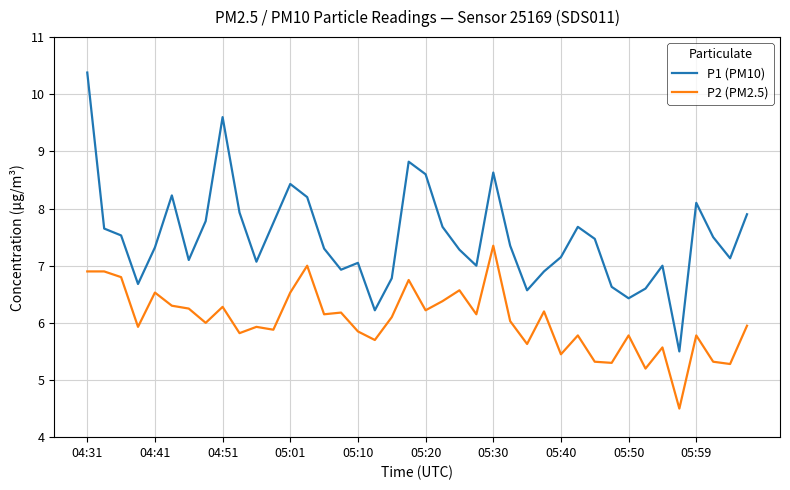

What are all the series names shown in the legend?

P1 (PM10), P2 (PM2.5)